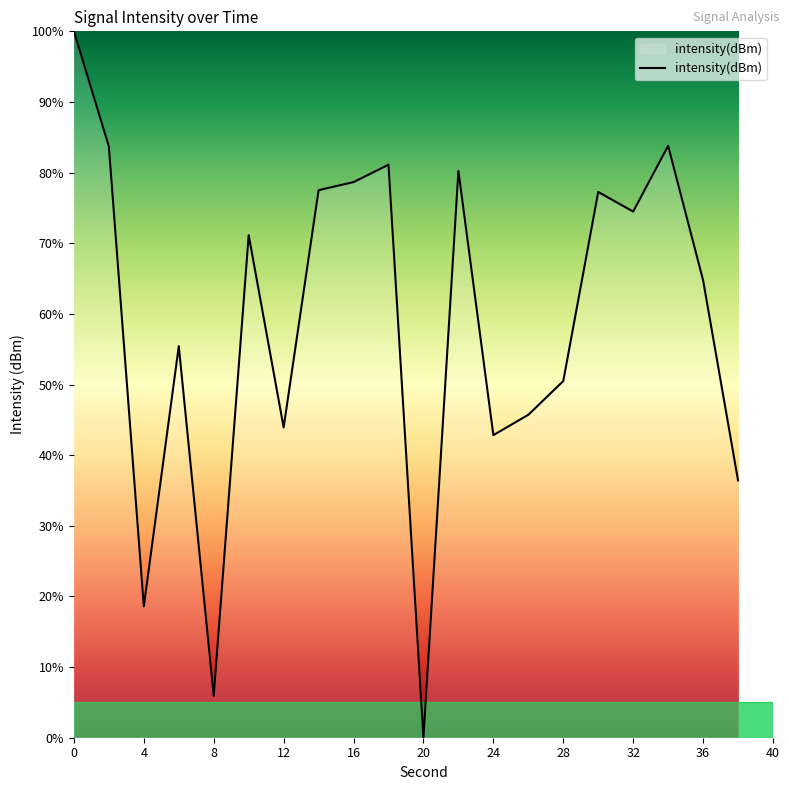

What is the difference between the maximum and minimum values?

100.0